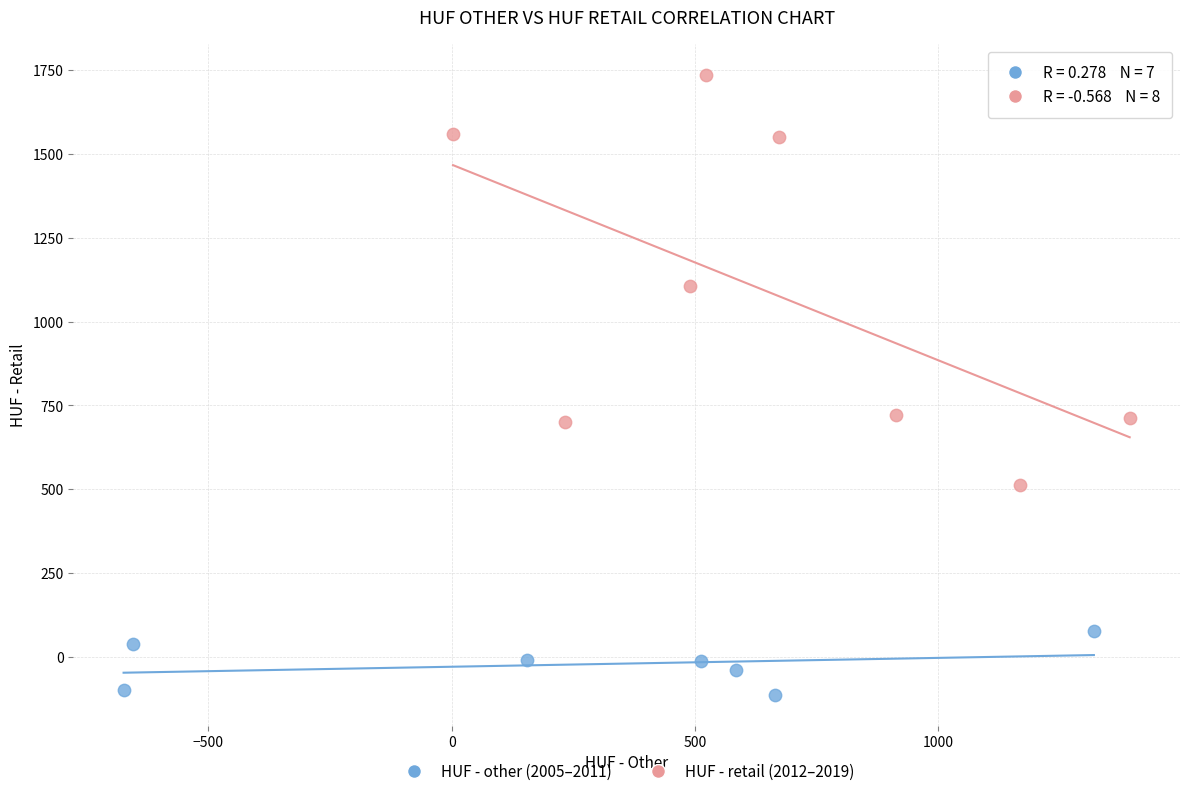

Which series has the largest Y range (max minus min)?

HUF - retail (2012–2019)